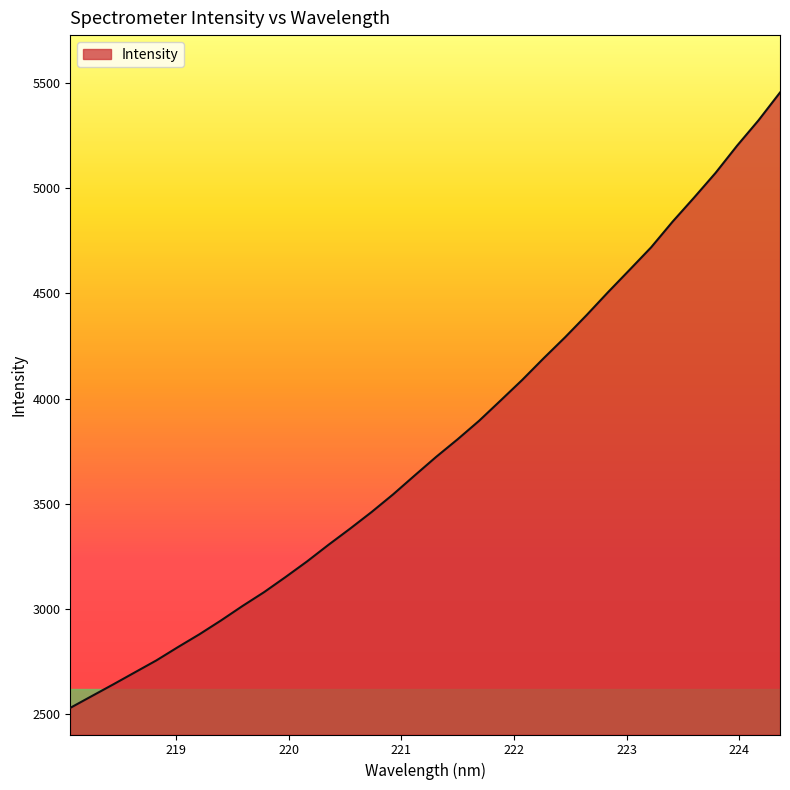

What is the maximum value shown in the chart?

5454.6